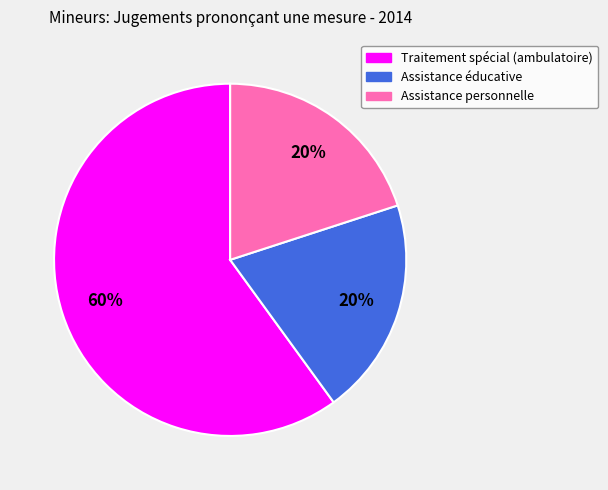

Does any single category account for the majority?

Yes